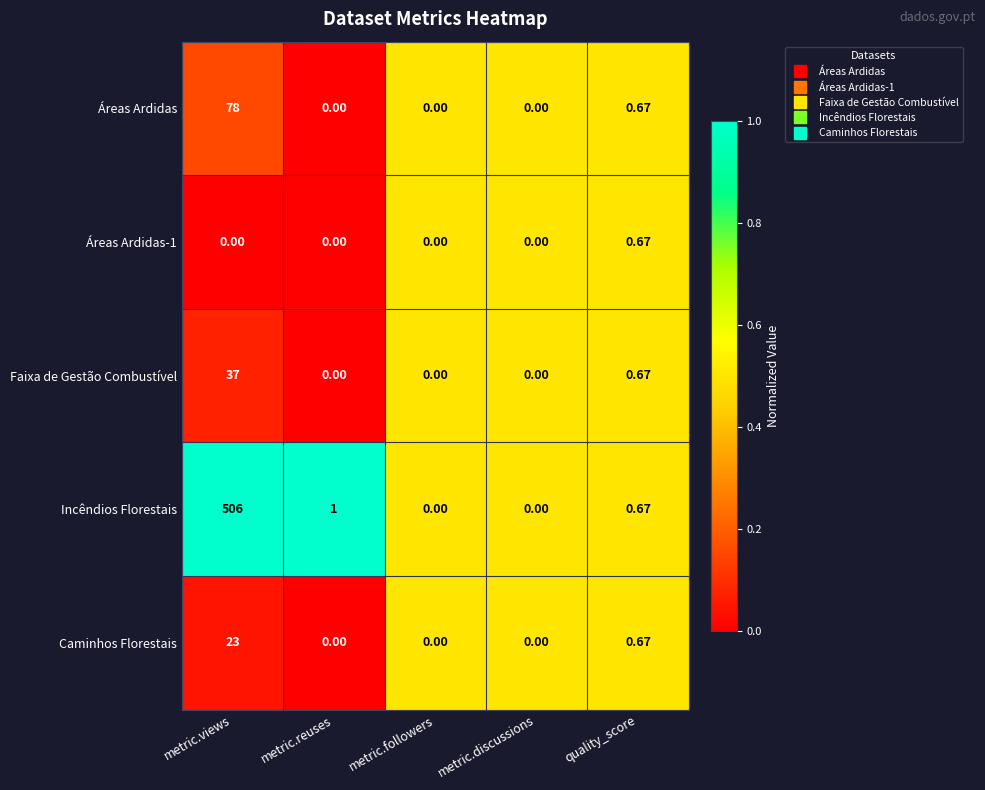

How many categories are shown in the chart?

5